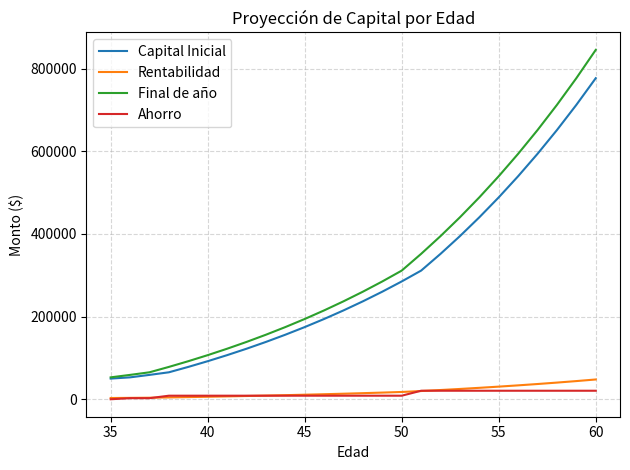

Which series has the widest spread of values?

Final de año